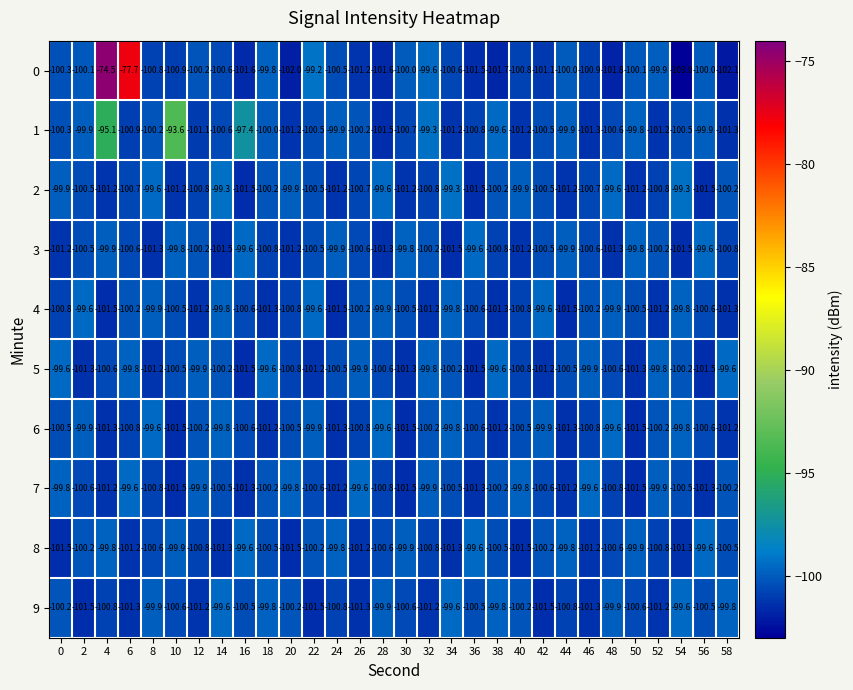

What is the approximate value of 1 at 44?

-99.9